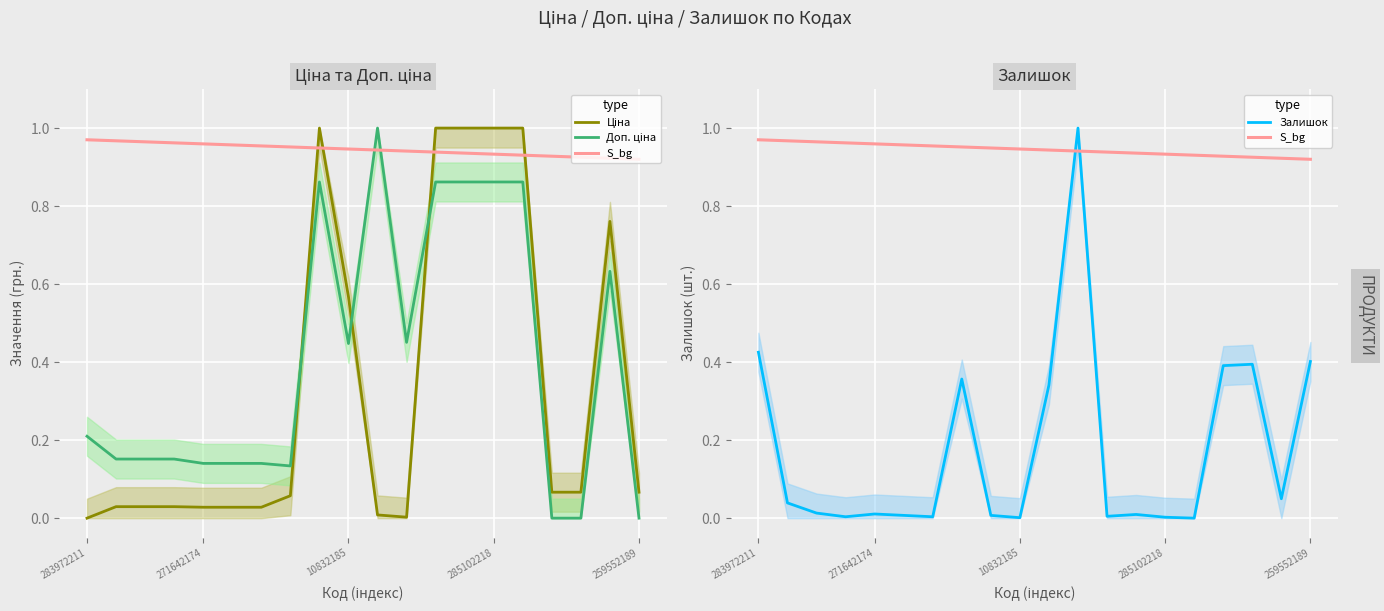

Between 8 and 12, which series saw the biggest shift?

S_bg